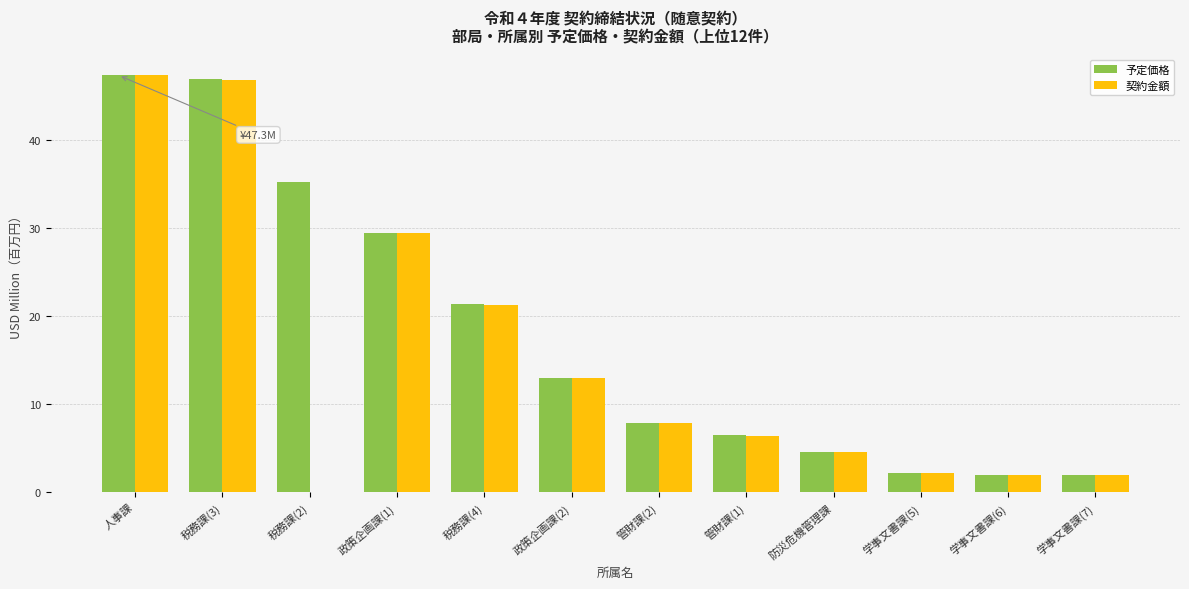

What is the sum of the 契約金額 values at 政策企画課(2) and 管財課(2)?

20.8